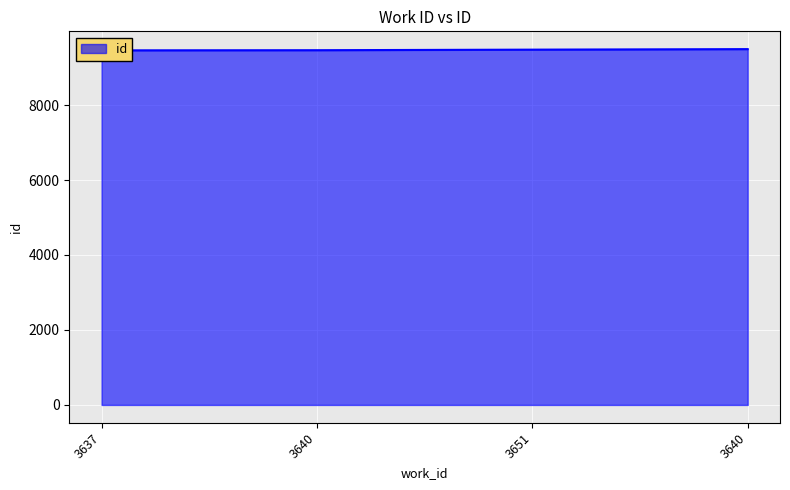

Reading right to left, extract all data points from this chart.

3640=9492	3651=9478	3640=9463	3637=9459